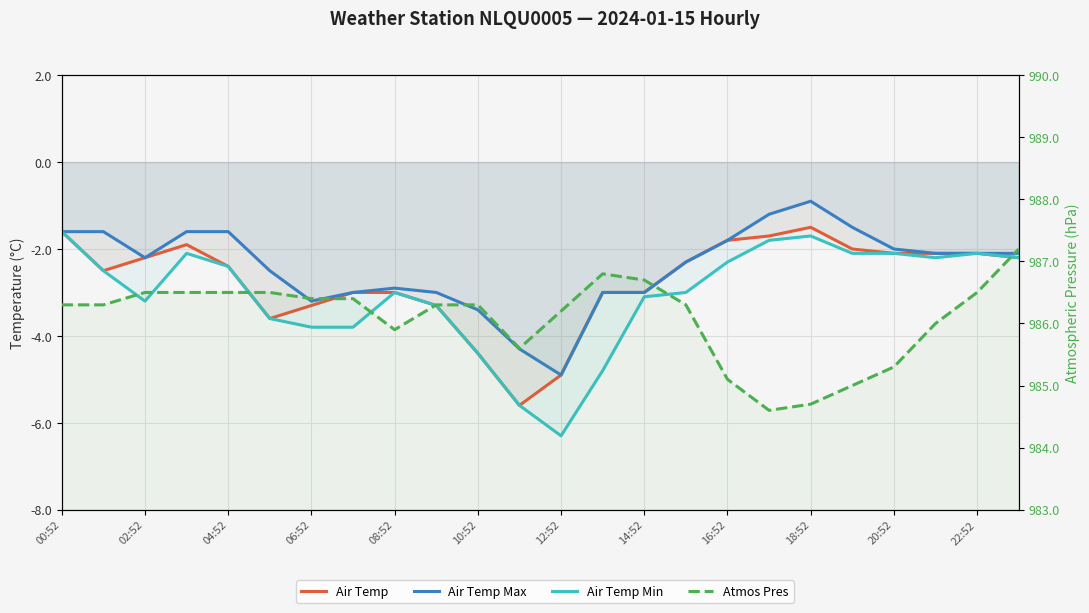

What is the maximum value shown in the chart?

987.2